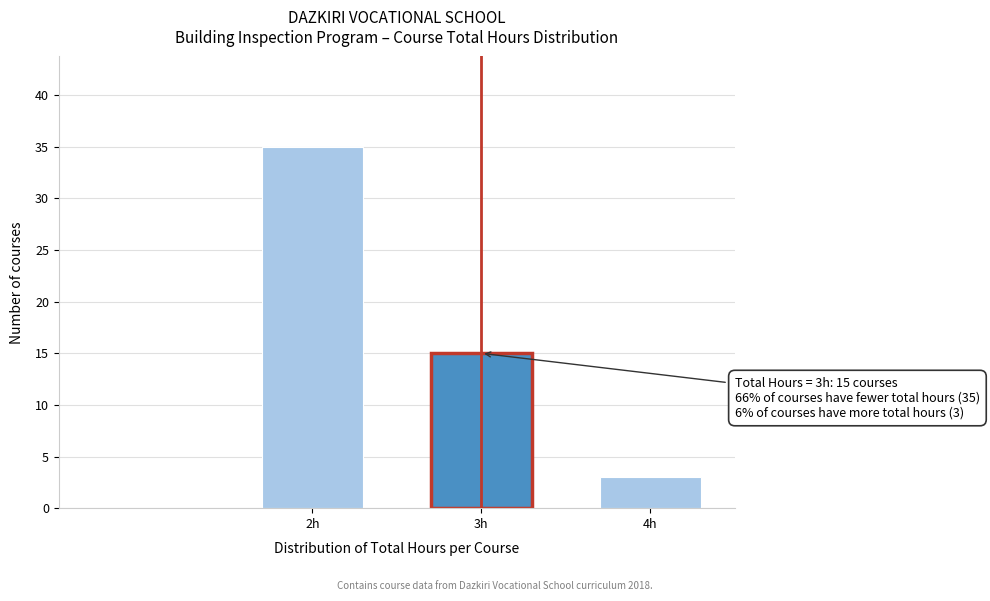

Reading left to right, transcribe all the data shown in this chart.

2h=35	3h=15	4h=3